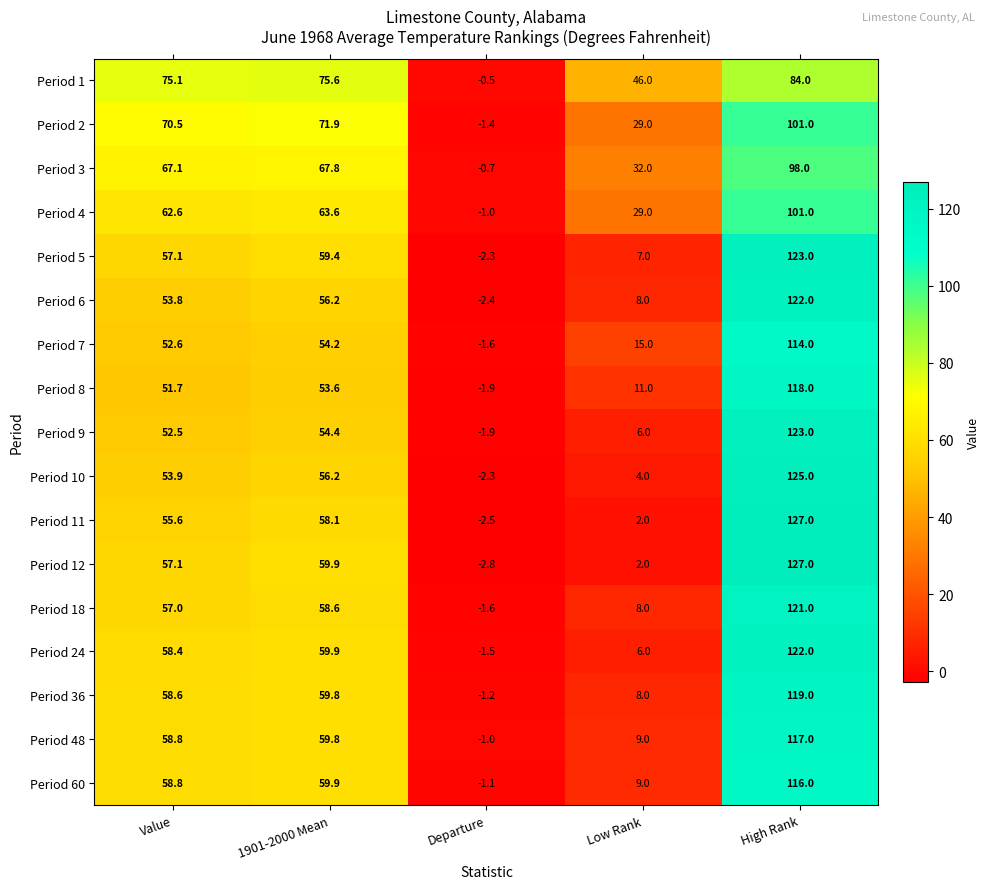

What is the difference between the Period 7 values at High Rank and Low Rank?

99.0